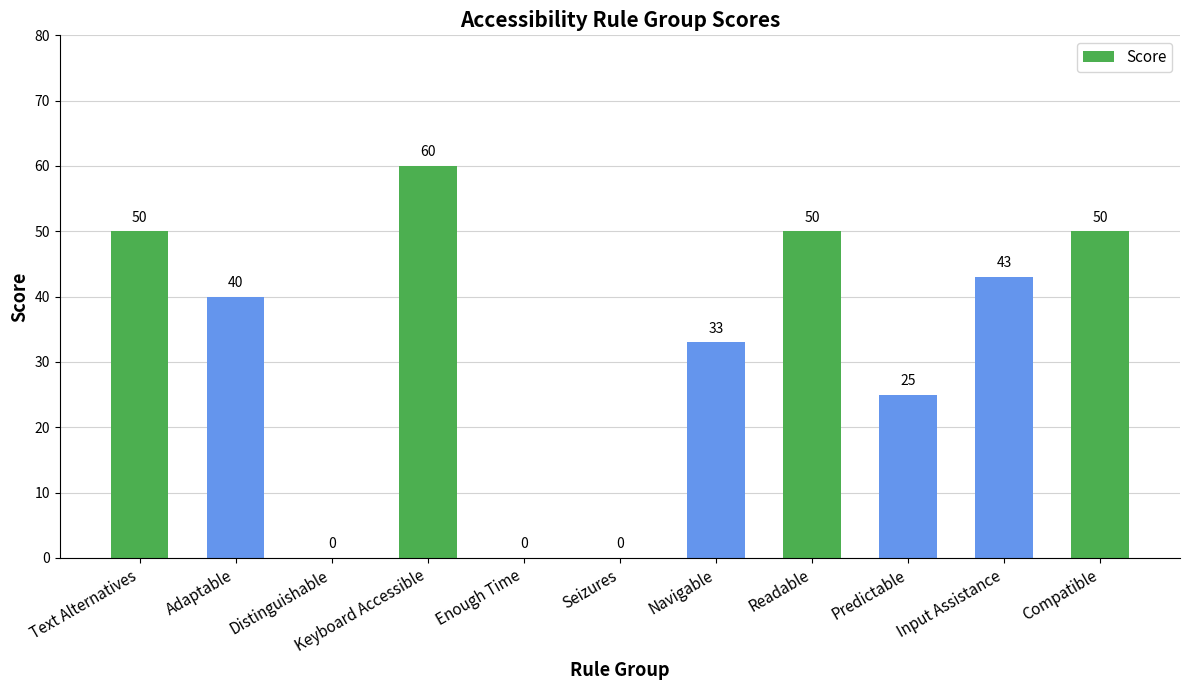

Which has a higher value, Distinguishable or Adaptable?

Adaptable